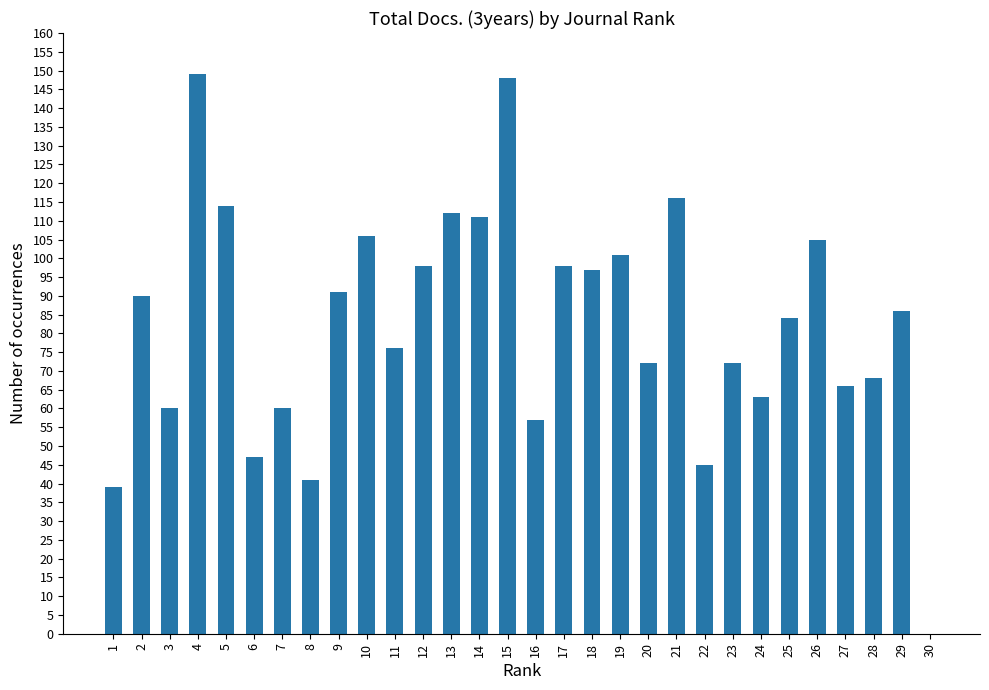

What is the maximum value shown in the chart?

149